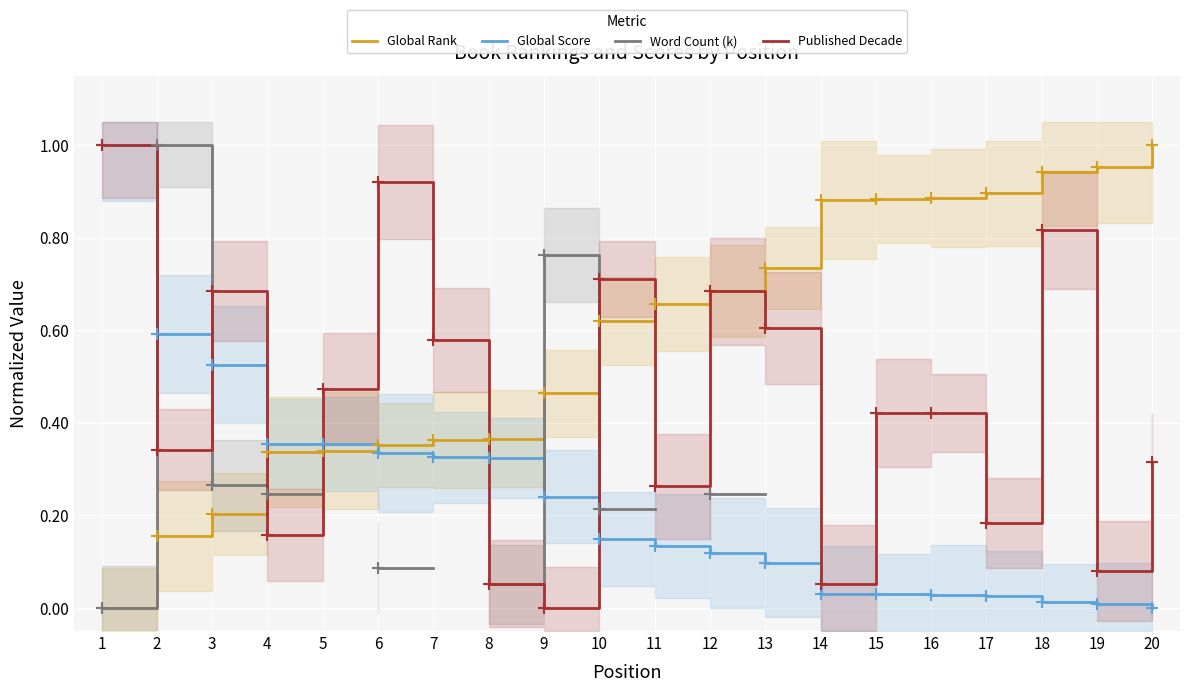

At how many categories does at least one series exceed 0?

20